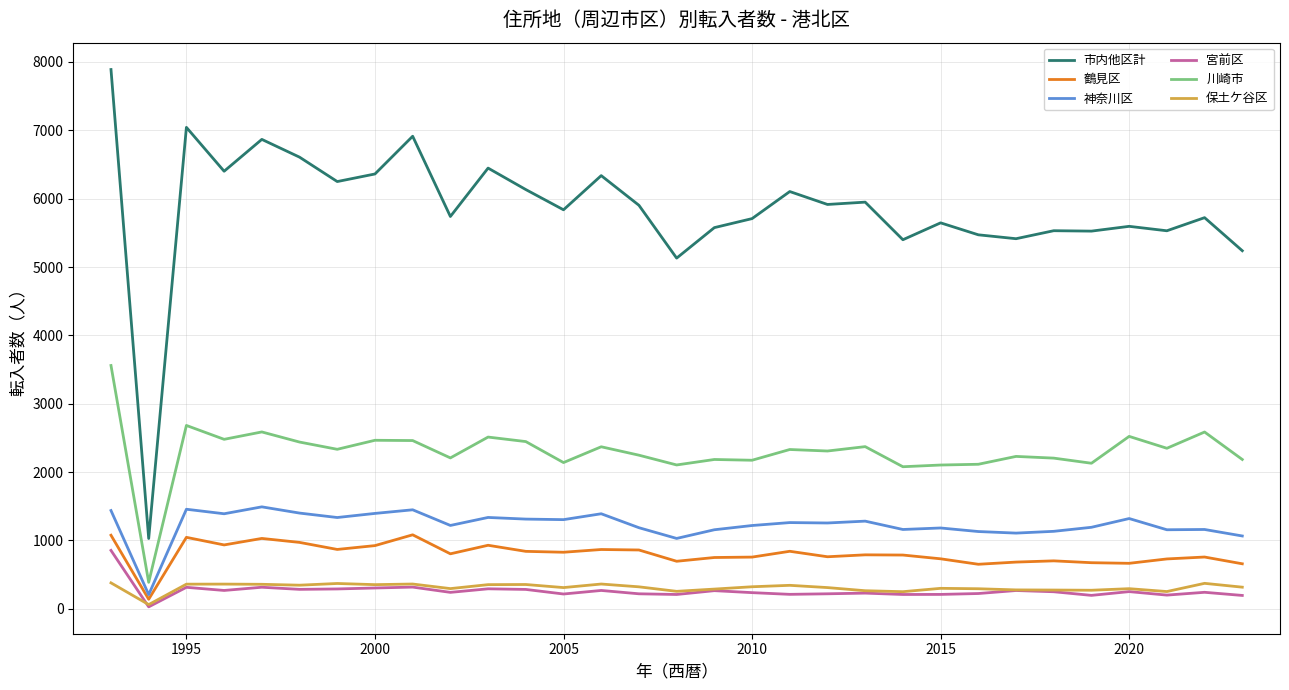

Which series has the widest spread of values?

市内他区計